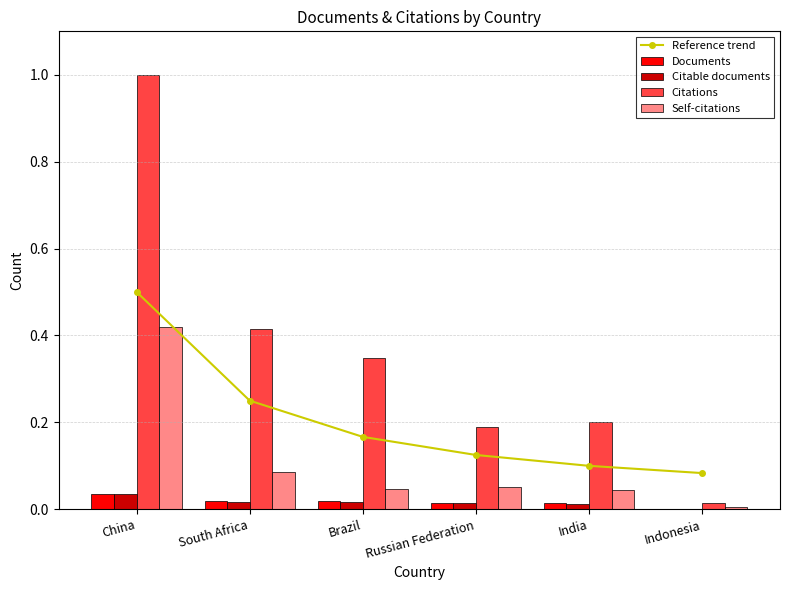

The value of Reference trend at Indonesia is 0.0. True or false?

False